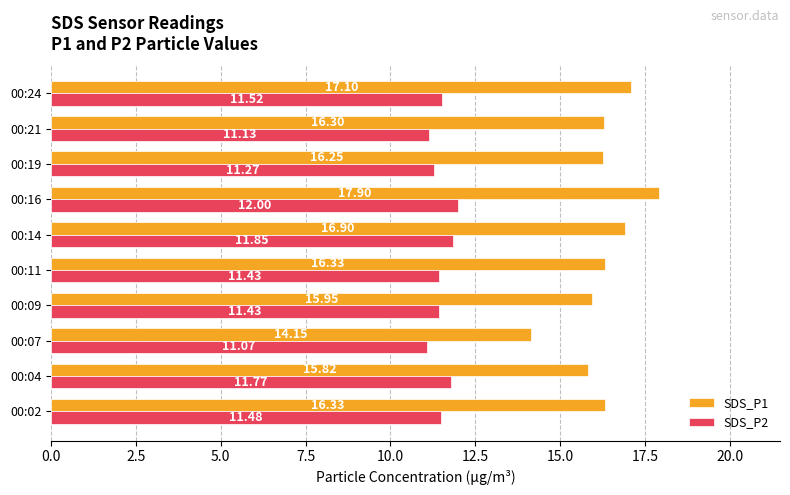

Rank the series by their average value, from lowest to highest.

SDS_P2, SDS_P1